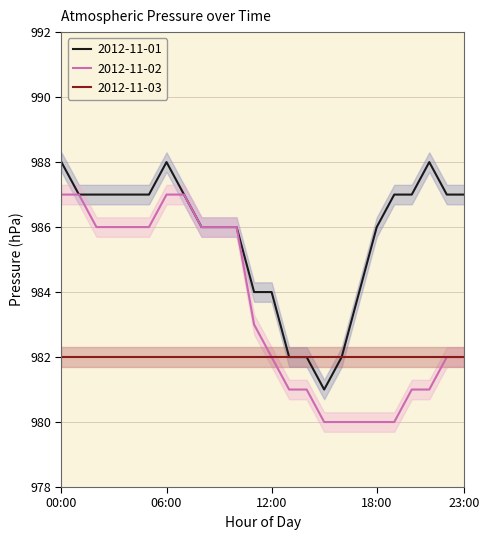

What are all the series names shown in the legend?

2012-11-01, 2012-11-02